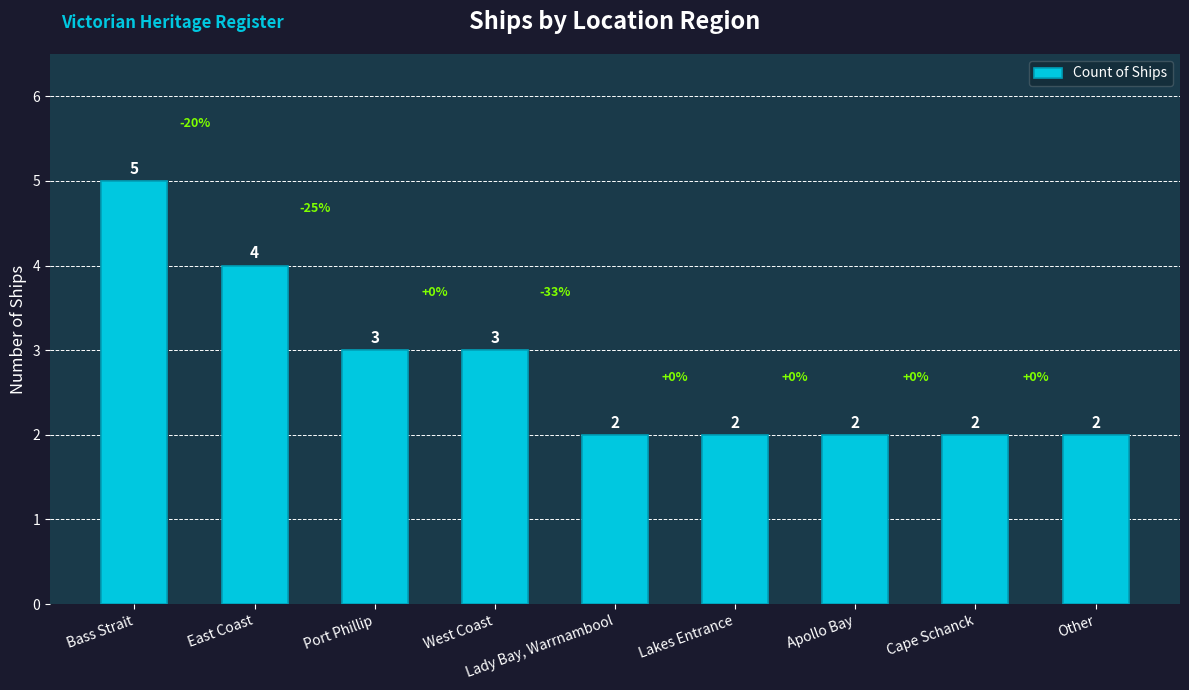

What is the difference between the values at Cape Schanck and Port Phillip?

1